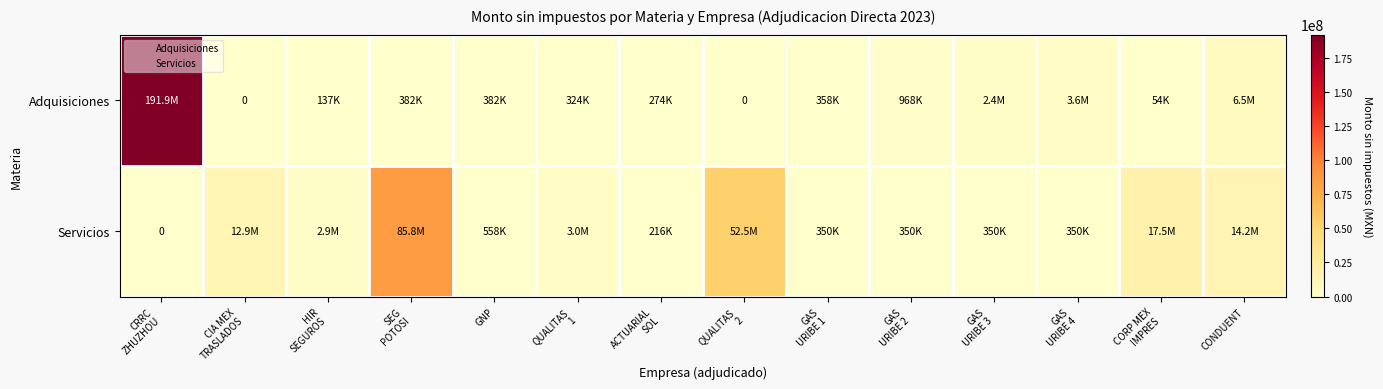

Rank the categories by Adquisiciones value from highest to lowest.

CRRC ZHUZHOU, CONDUENT, GAS URIBE 4, GAS URIBE 3, GAS URIBE 2, SEG POTOSI, GNP, GAS URIBE 1, QUALITAS 1, ACTUARIAL SOL, HIR SEGUROS, CORP MEX IMPRES, CIA MEX TRASLADOS, QUALITAS 2